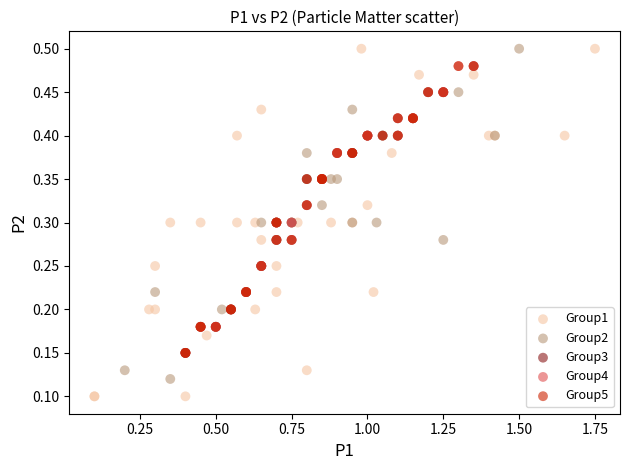

Which series has the largest Y range (max minus min)?

Group1